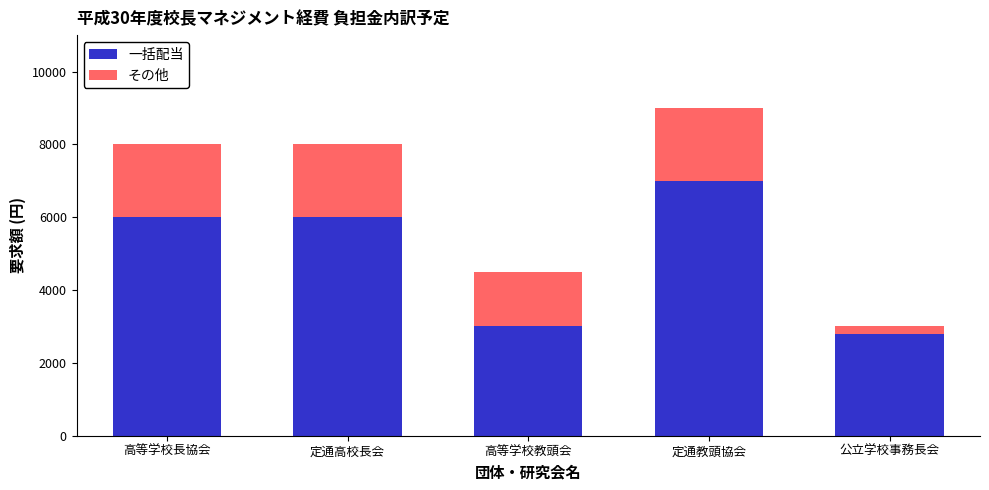

At which category is the sum across all series the highest?

定通教頭協会